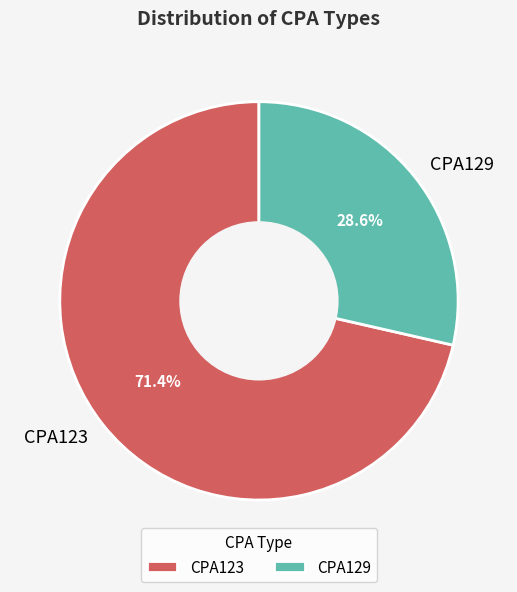

How many slices are in this pie chart?

2